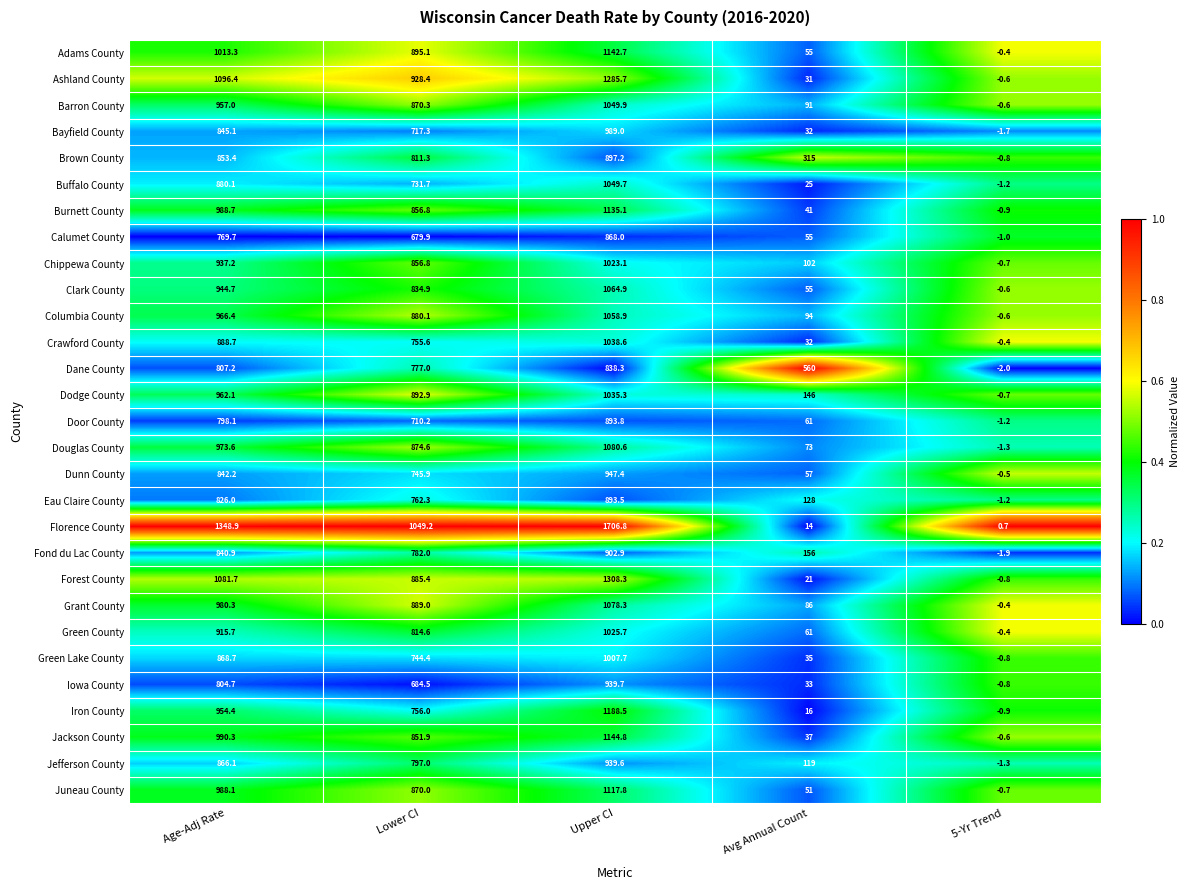

What is the average value of the Door County series?

492.4